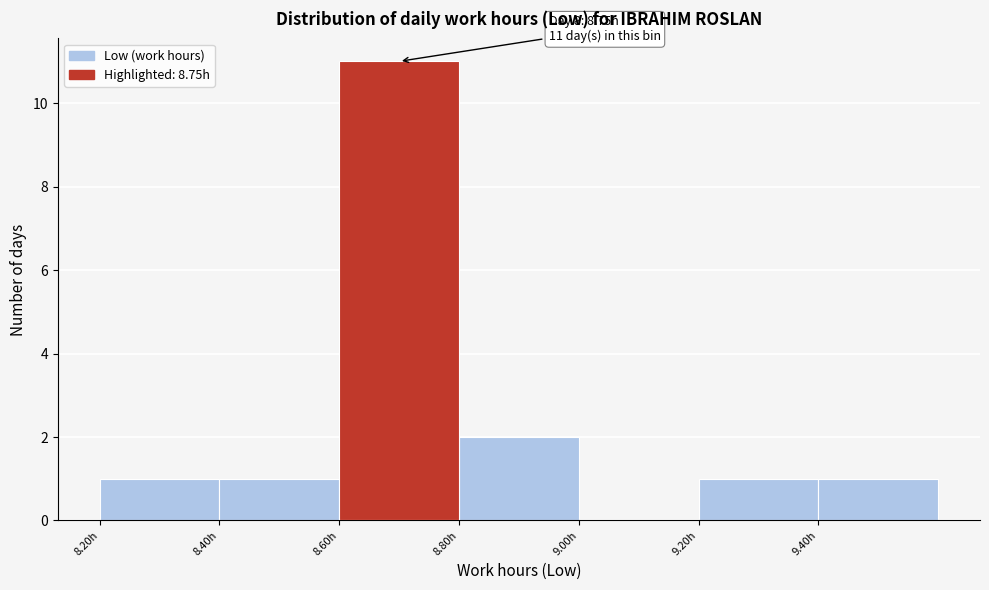

Which range on the x-axis has the tallest bar?

8.6 to 8.8